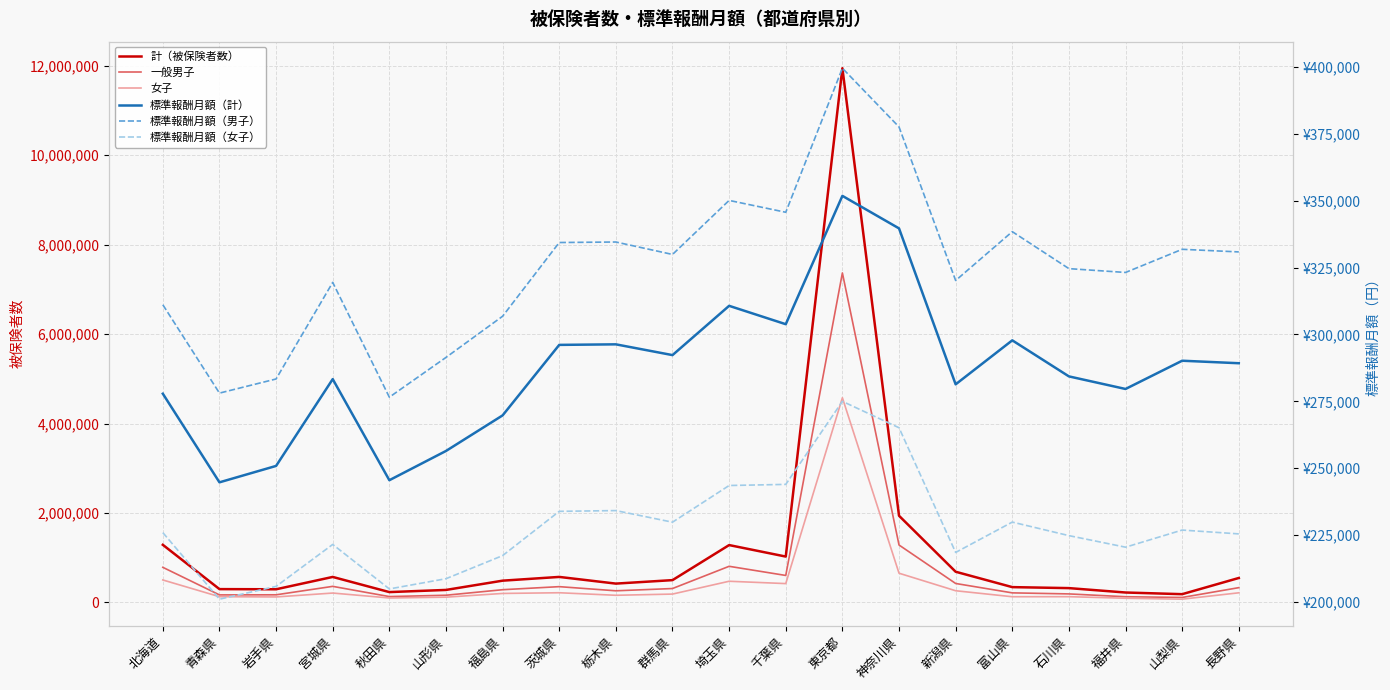

What is the value of the 標準報酬月額（男子） point at the 14th from the left?

377665